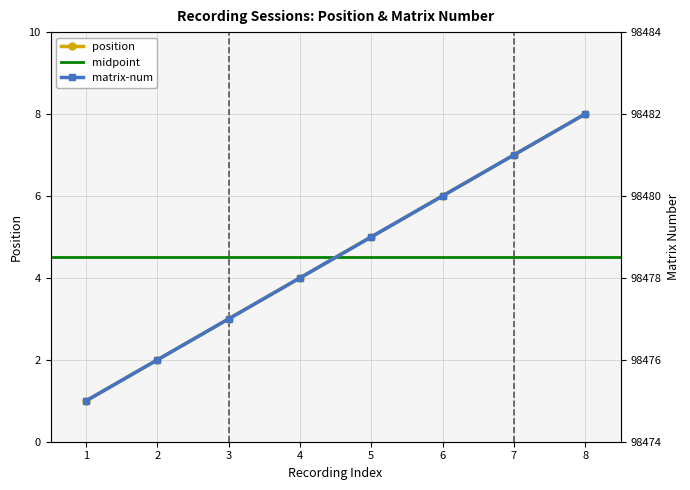

The value of position at 8 is 8. True or false?

True